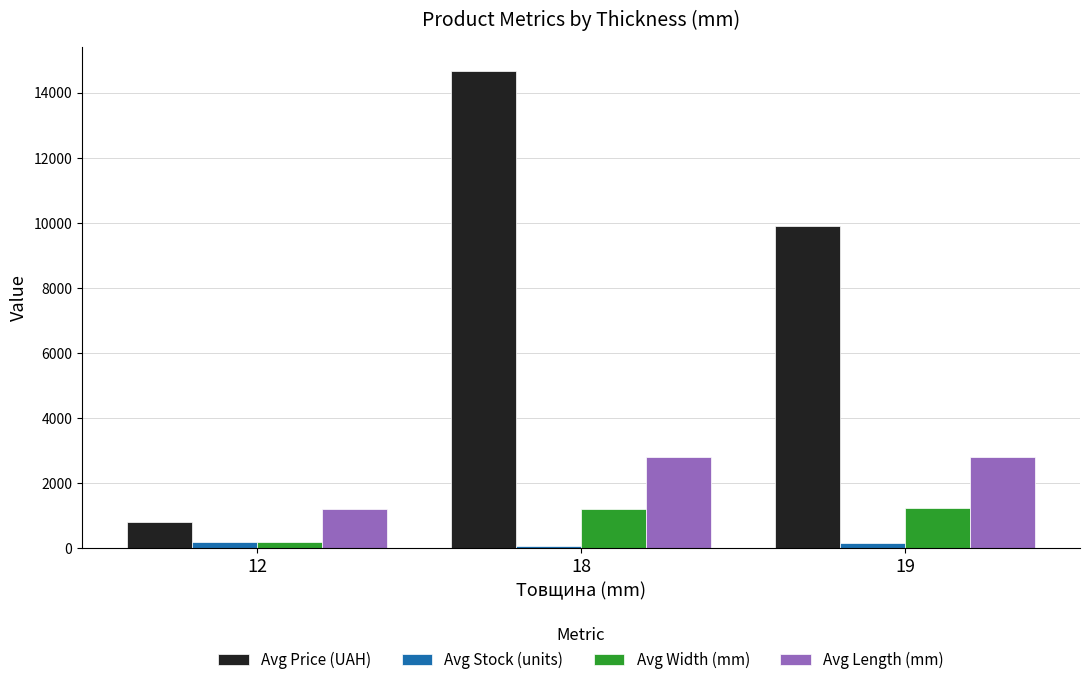

Which series has the largest range (max minus min)?

Avg Price (UAH)